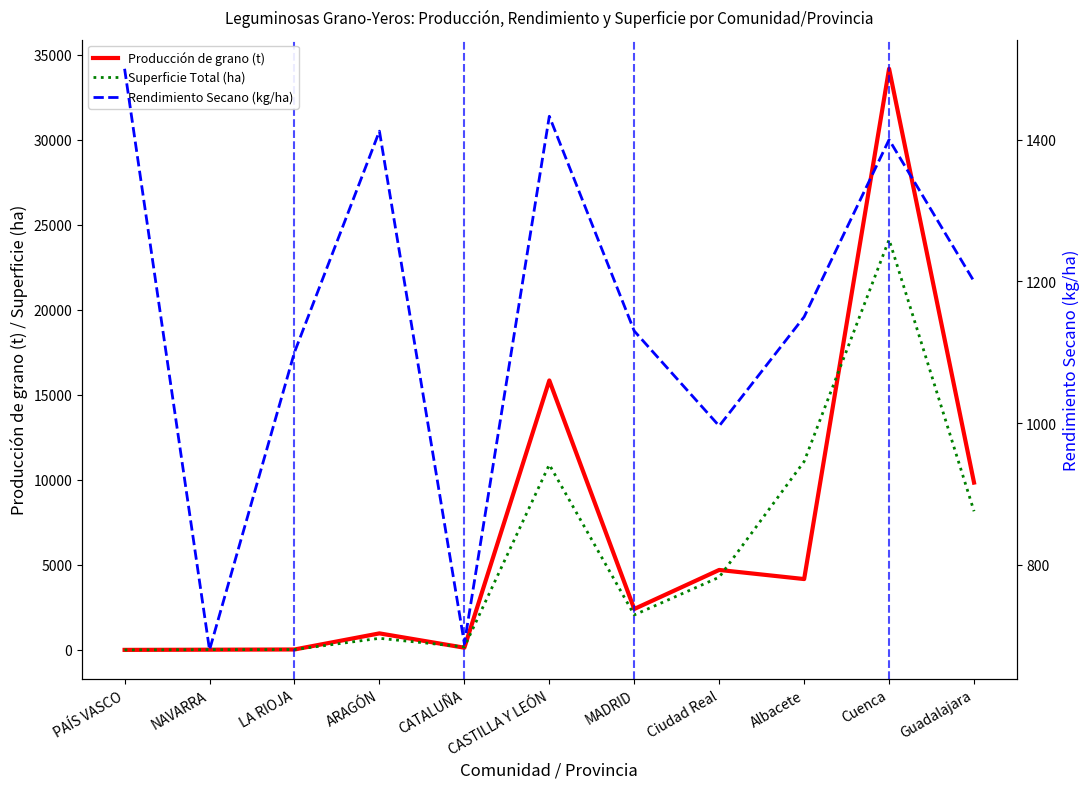

What is the greatest value displayed?

34169